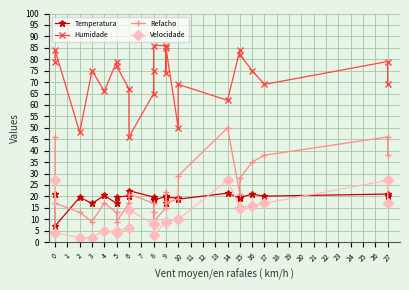

How many data points in Temperatura are above 19?

17